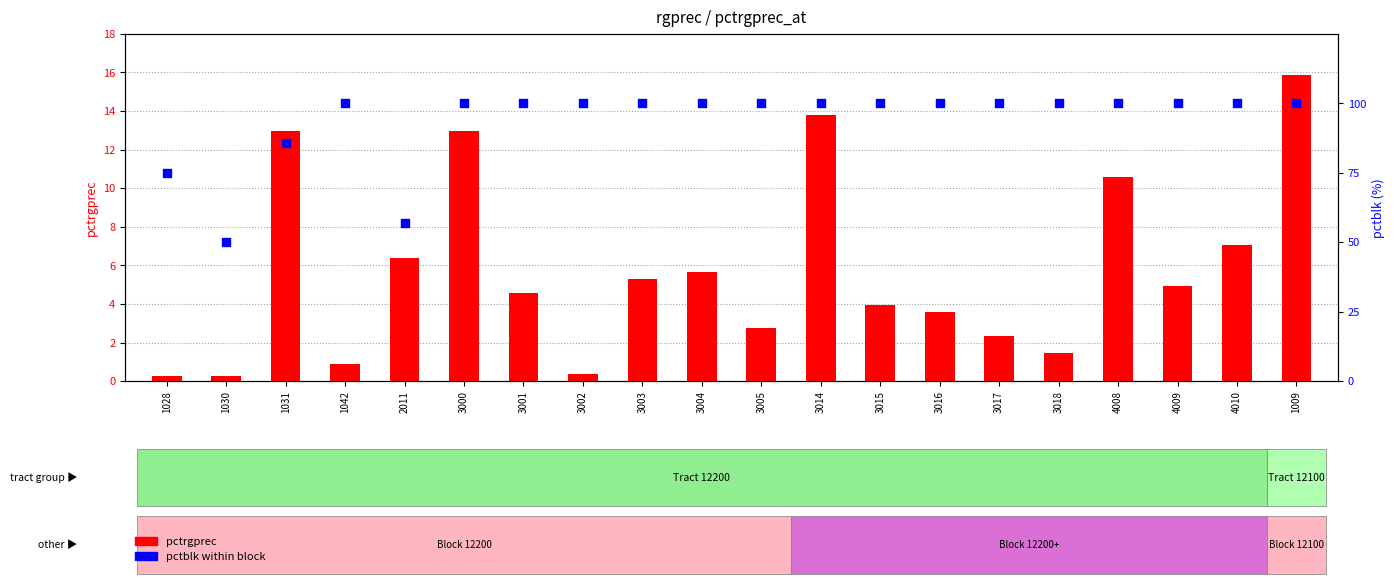

Which series contains the highest Y value?

pctblk within block